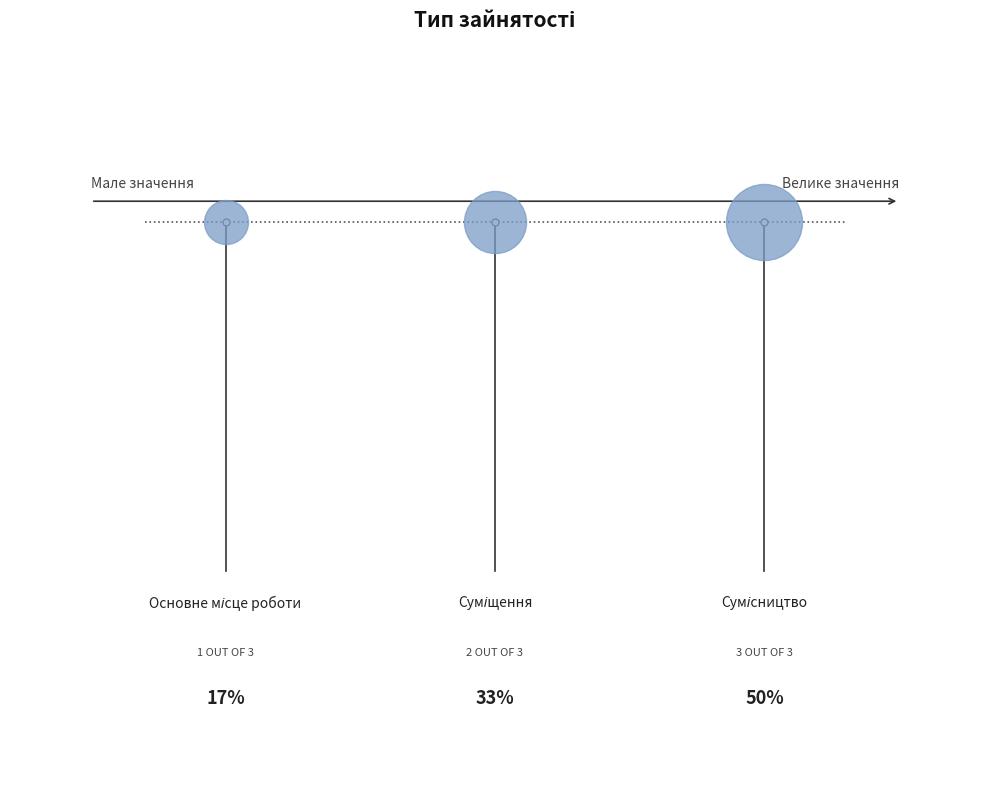

Approximately how many times larger is the value at Основне місце роботи compared to Суміщення?

0.5